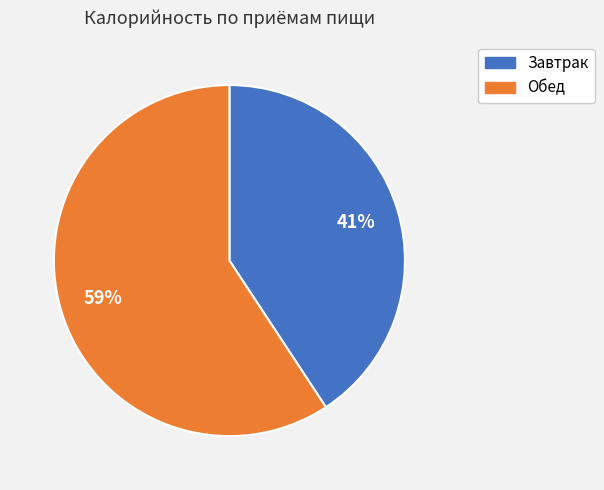

How many slices are in this pie chart?

2